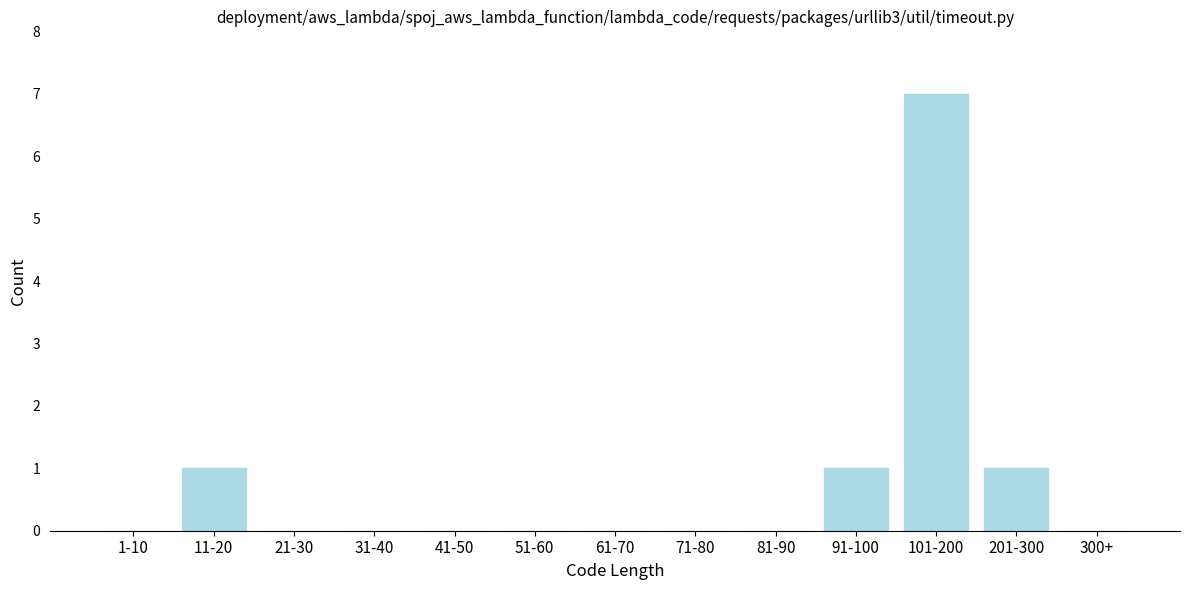

Reading left to right, list all the values displayed in this chart.

1-10=0	11-20=1	21-30=0	31-40=0	41-50=0	51-60=0	61-70=0	71-80=0	81-90=0	91-100=1	101-200=7	201-300=1	300+=0